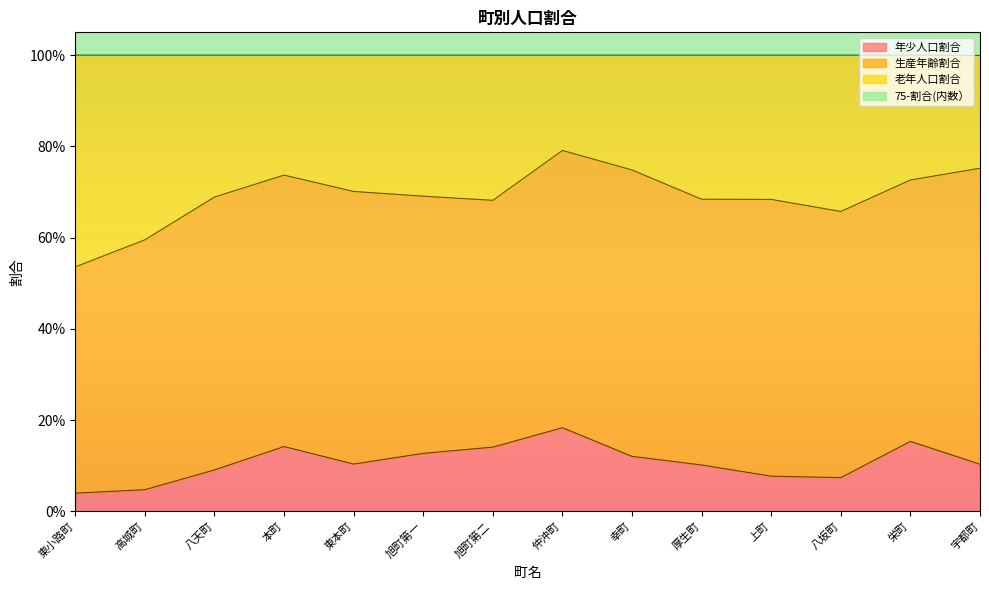

The value of 年少人口割合 at 栄町 is 0.2. True or false?

True